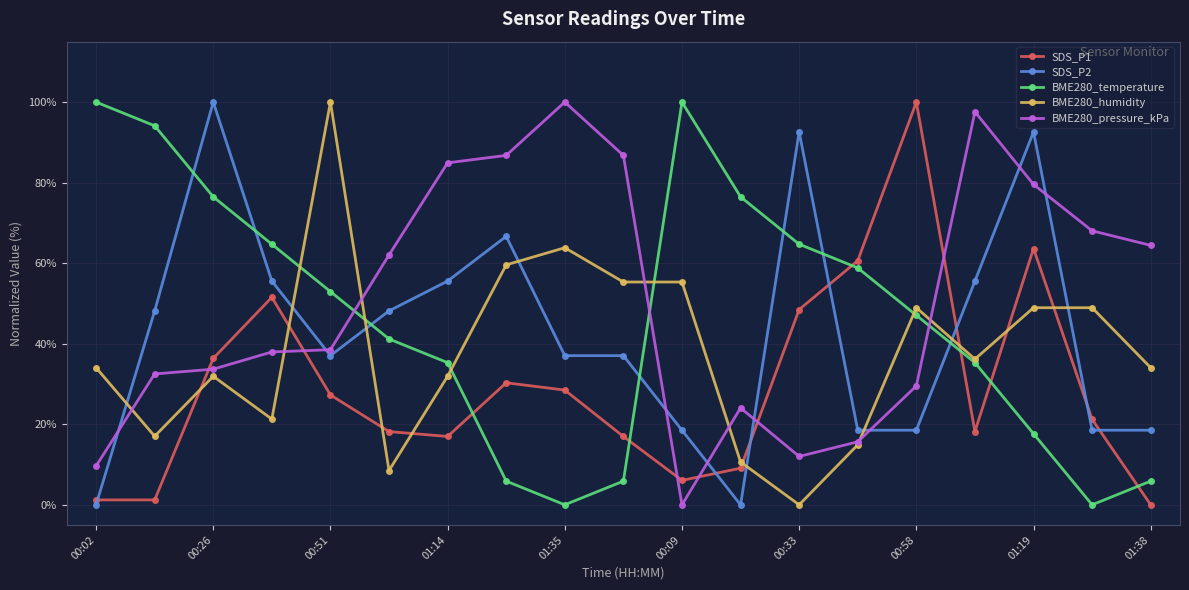

What is the sum of all BME280_temperature values?

882.4